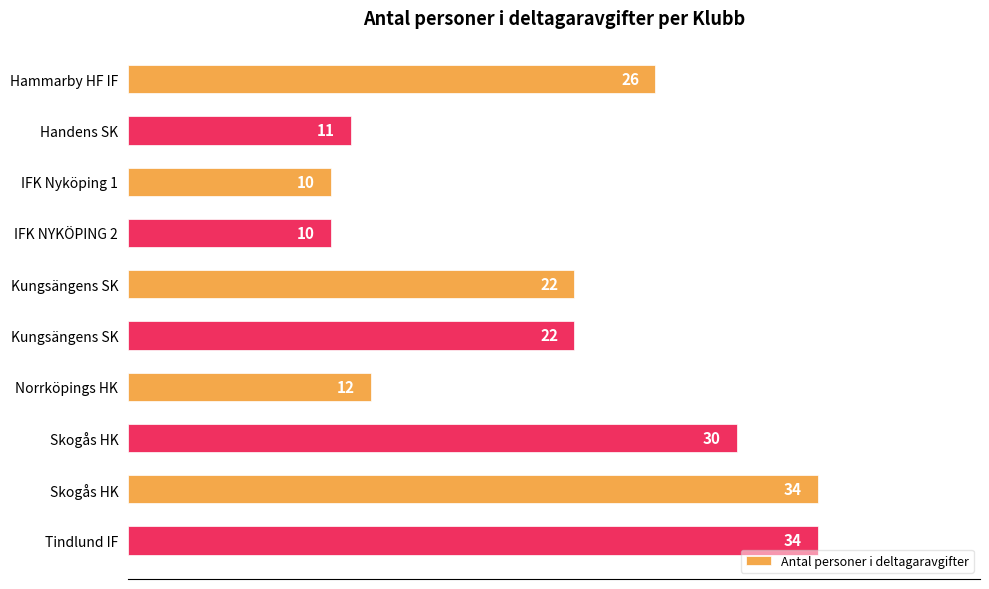

Does the chart contain any negative values?

No